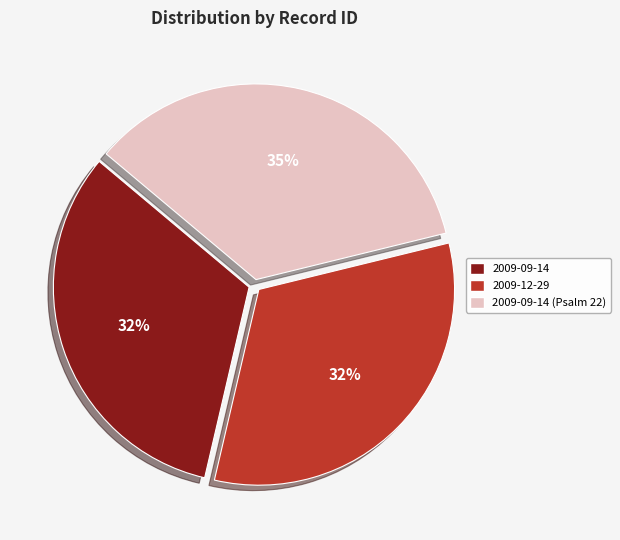

Count the number of slices in the pie.

3